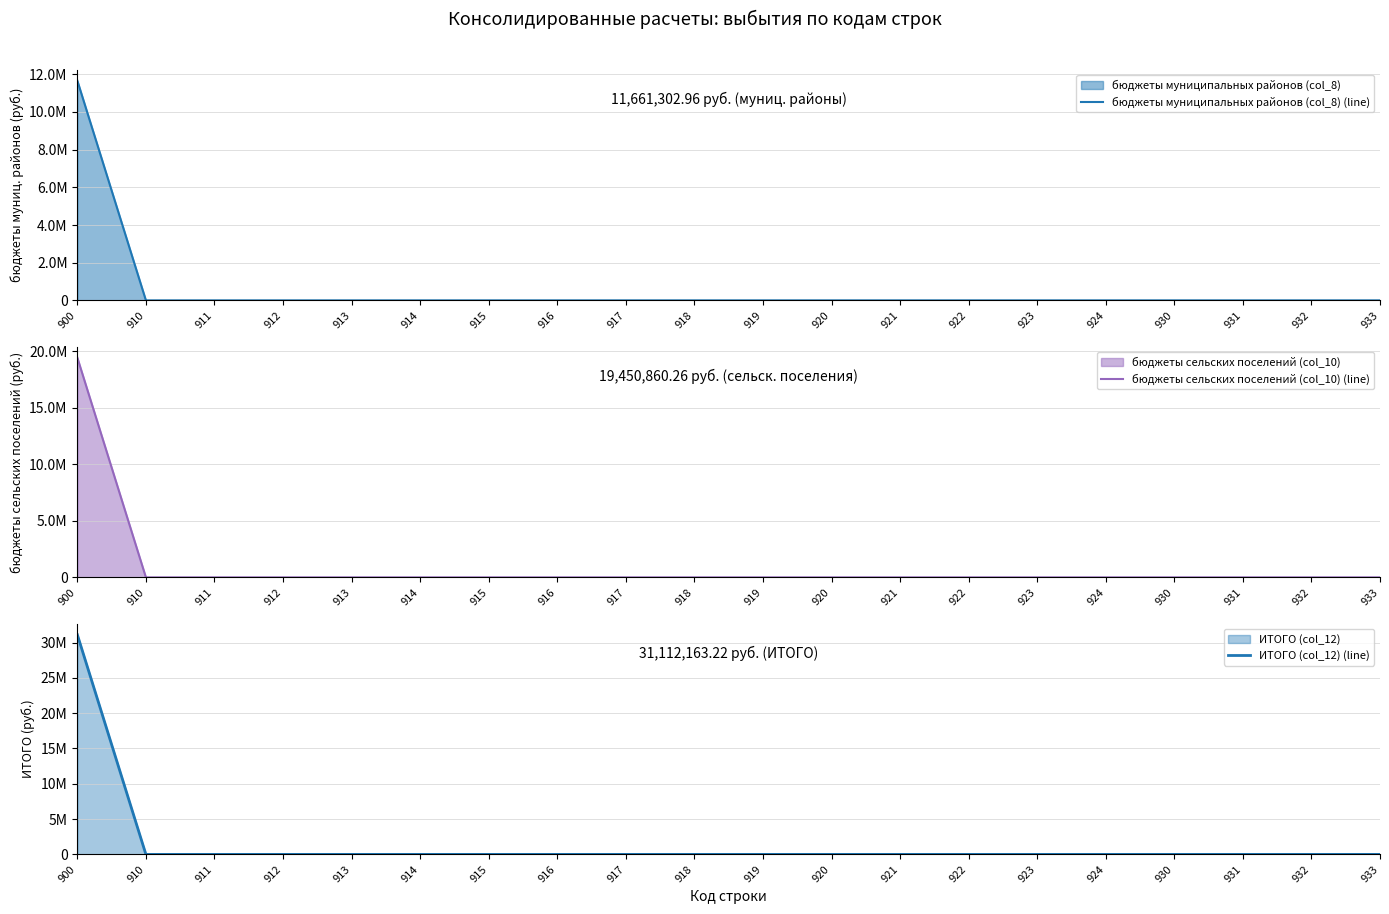

Between 911 and 932, which is larger?

911